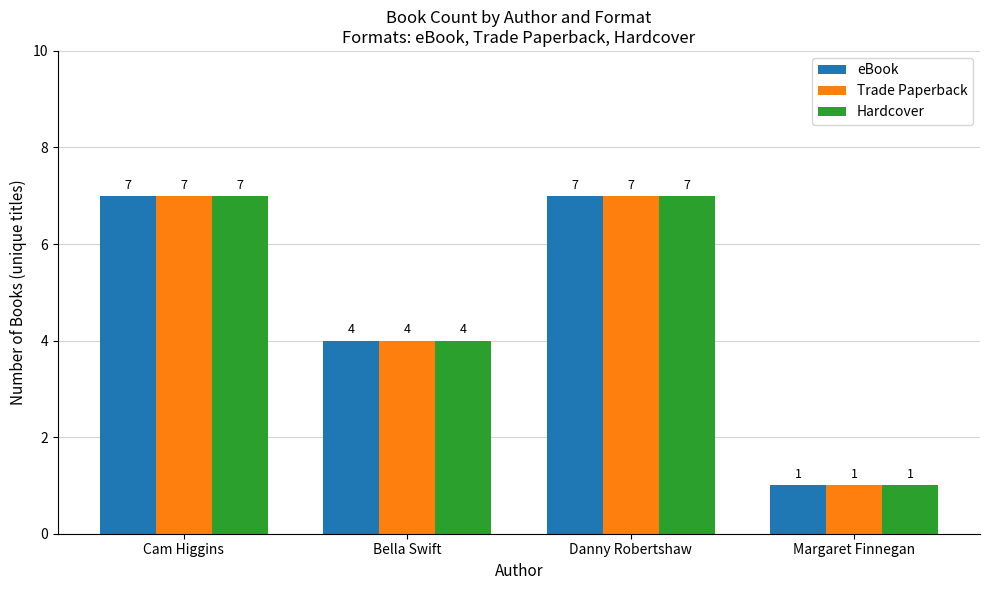

What is the average value of the Hardcover series?

5